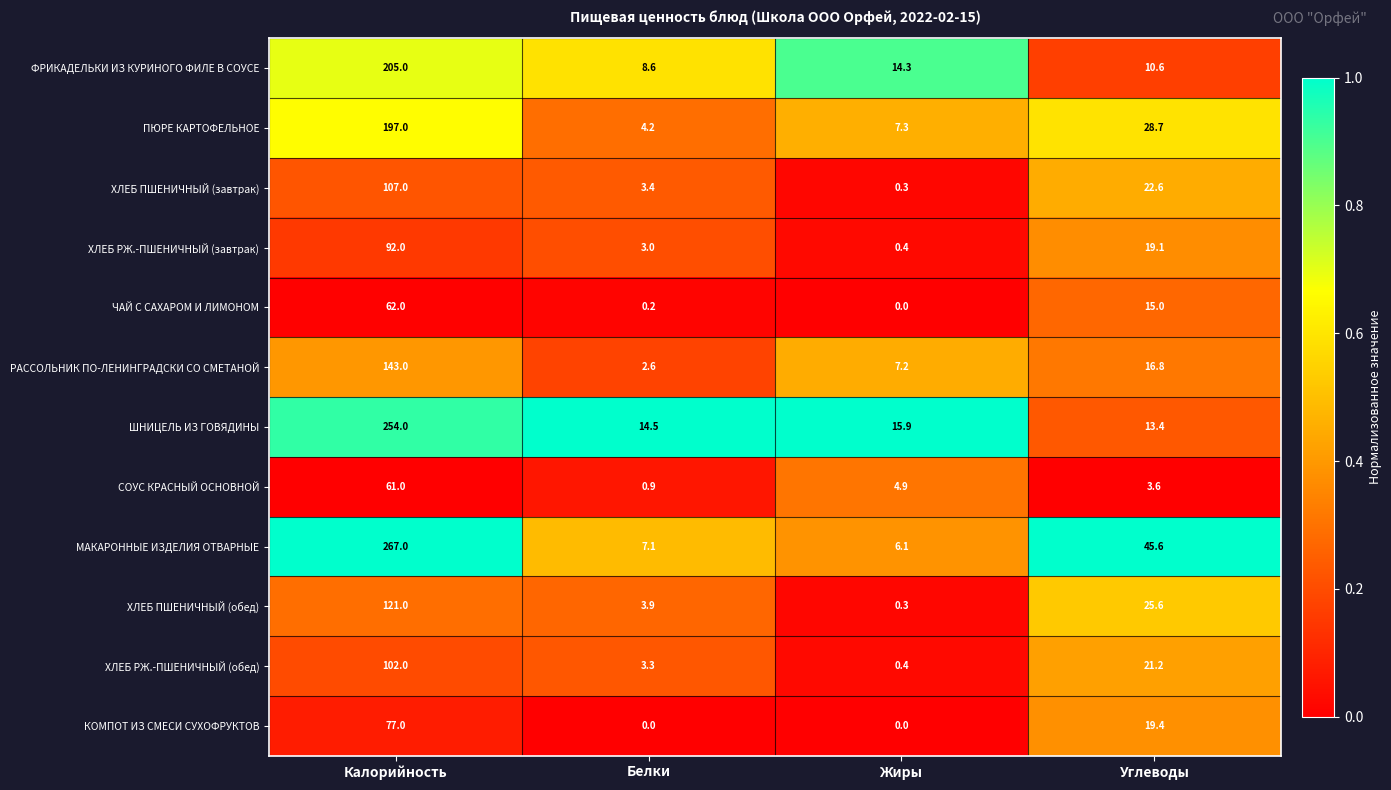

Which series changed the most between Жиры and Углеводы?

МАКАРОННЫЕ ИЗДЕЛИЯ ОТВАРНЫЕ